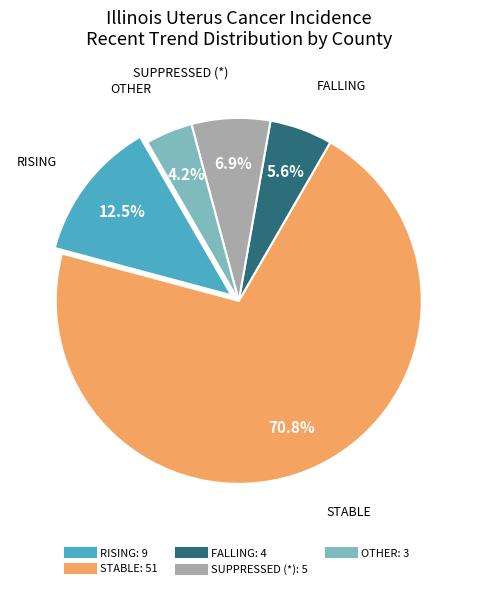

Does any single category account for the majority?

Yes